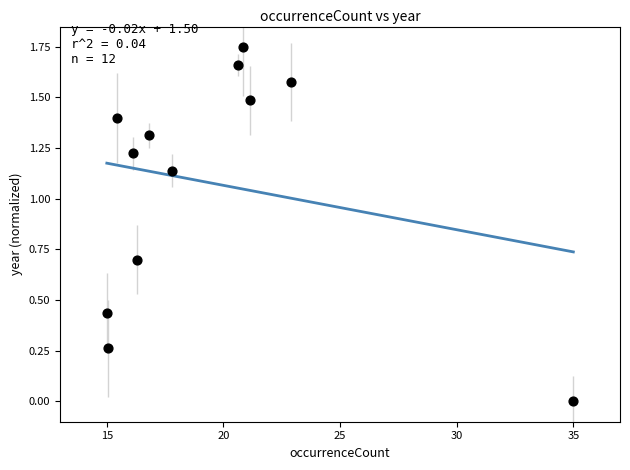

What is the average X value?

19.4